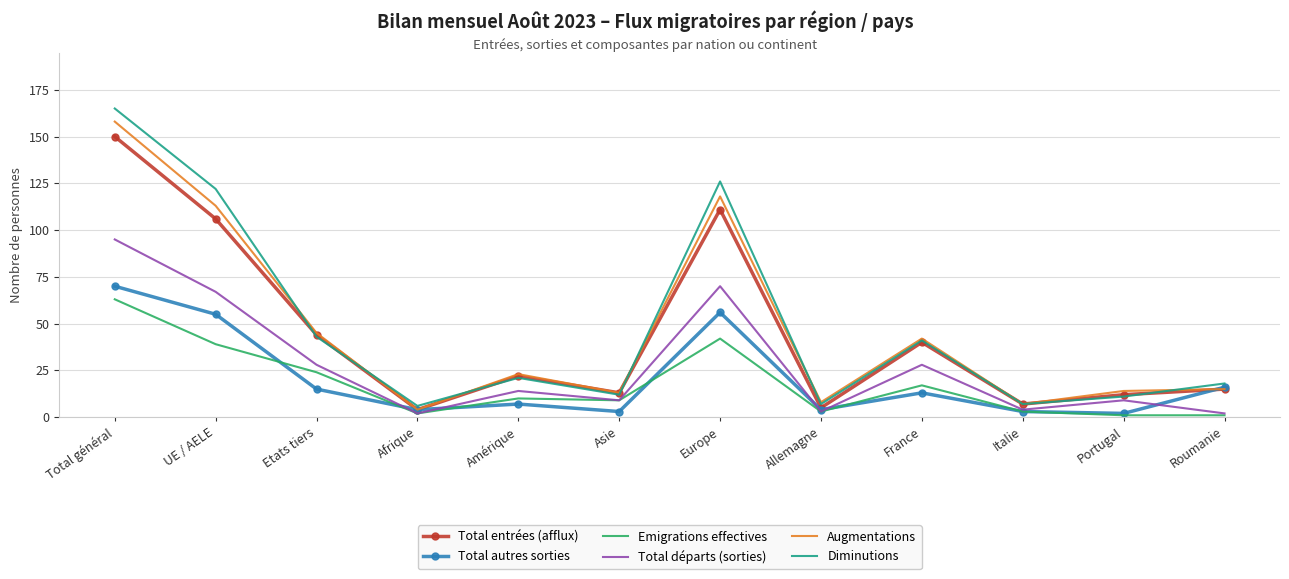

True or false: Diminutions has more than 2 points higher than both neighbors.

True